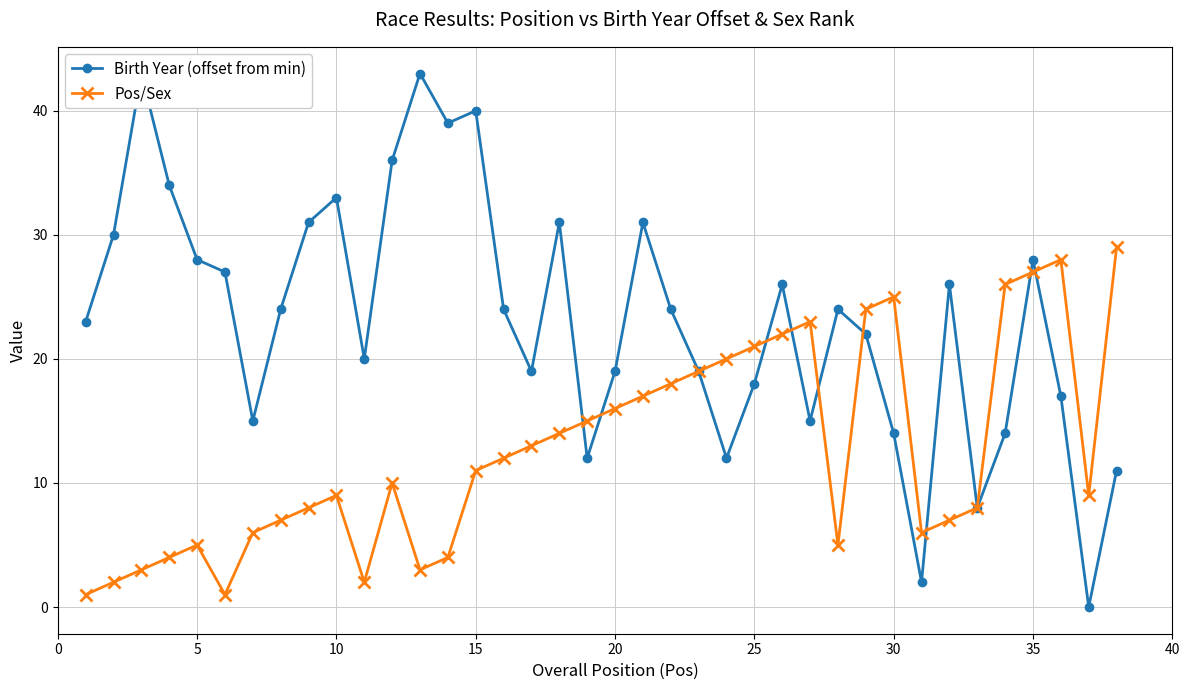

Where is the first local maximum for Pos/Sex?

5